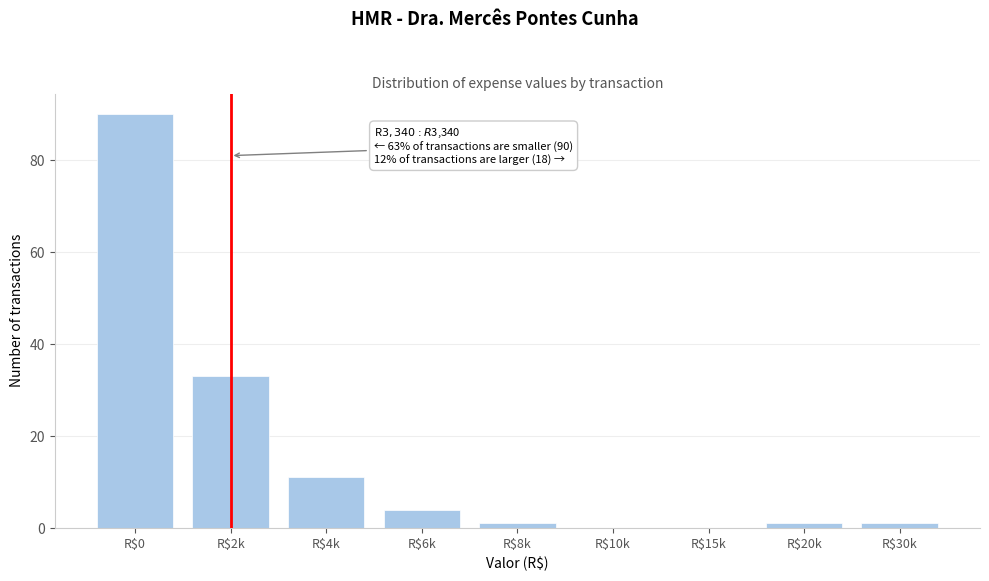

What is the maximum value shown in the chart?

90